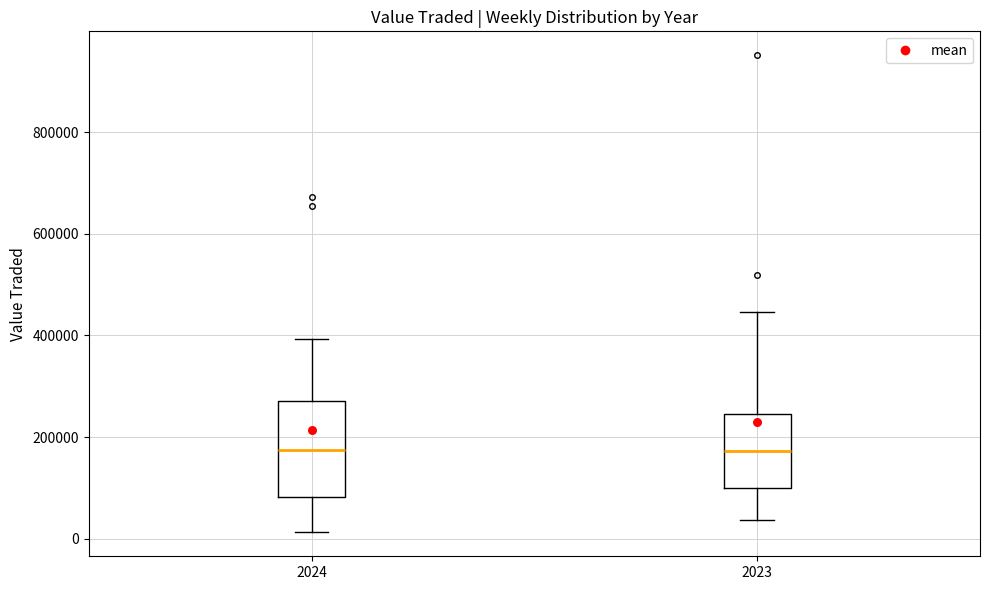

Where does the median line of the box at x = 2023 sit on the y-axis? The values are not printed on the chart, so give them approximately, as read against the axis.

180000